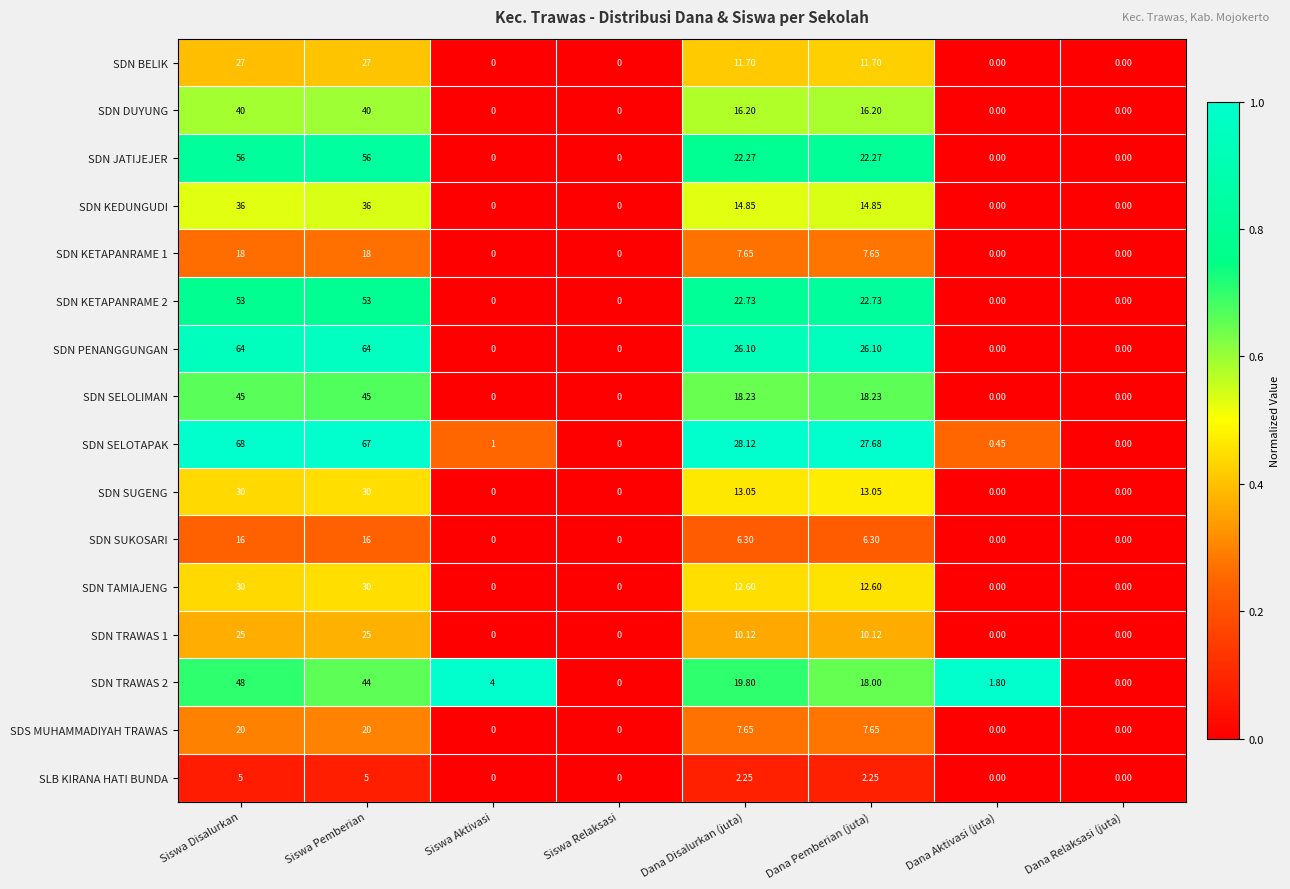

How many values in SDN TRAWAS 2 are above zero?

6